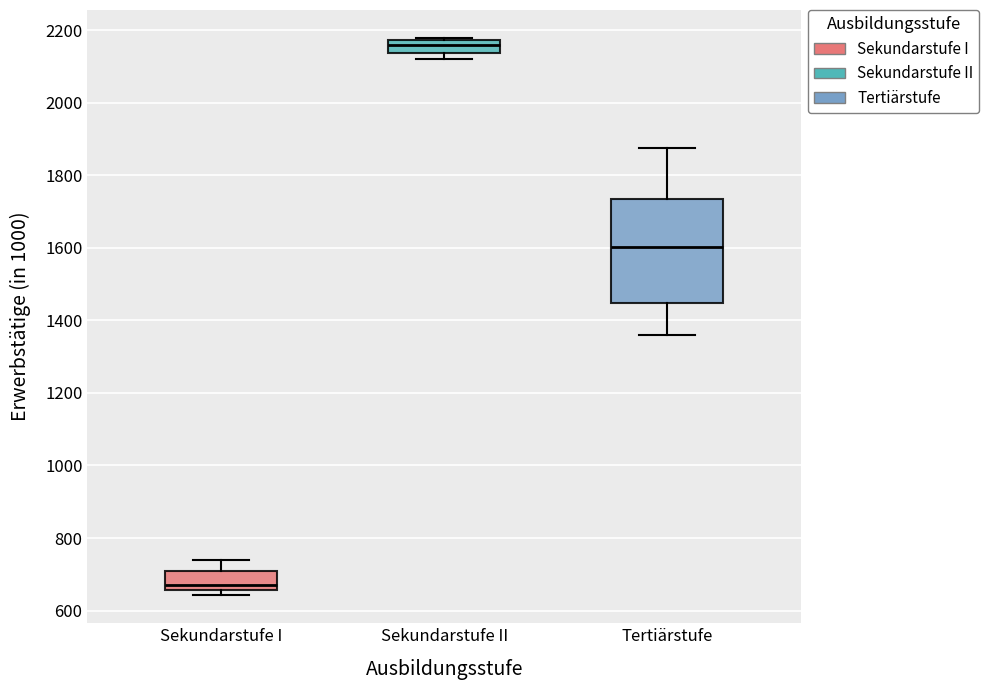

Which box is the tallest, from its lower edge to its upper edge?

Tertiärstufe